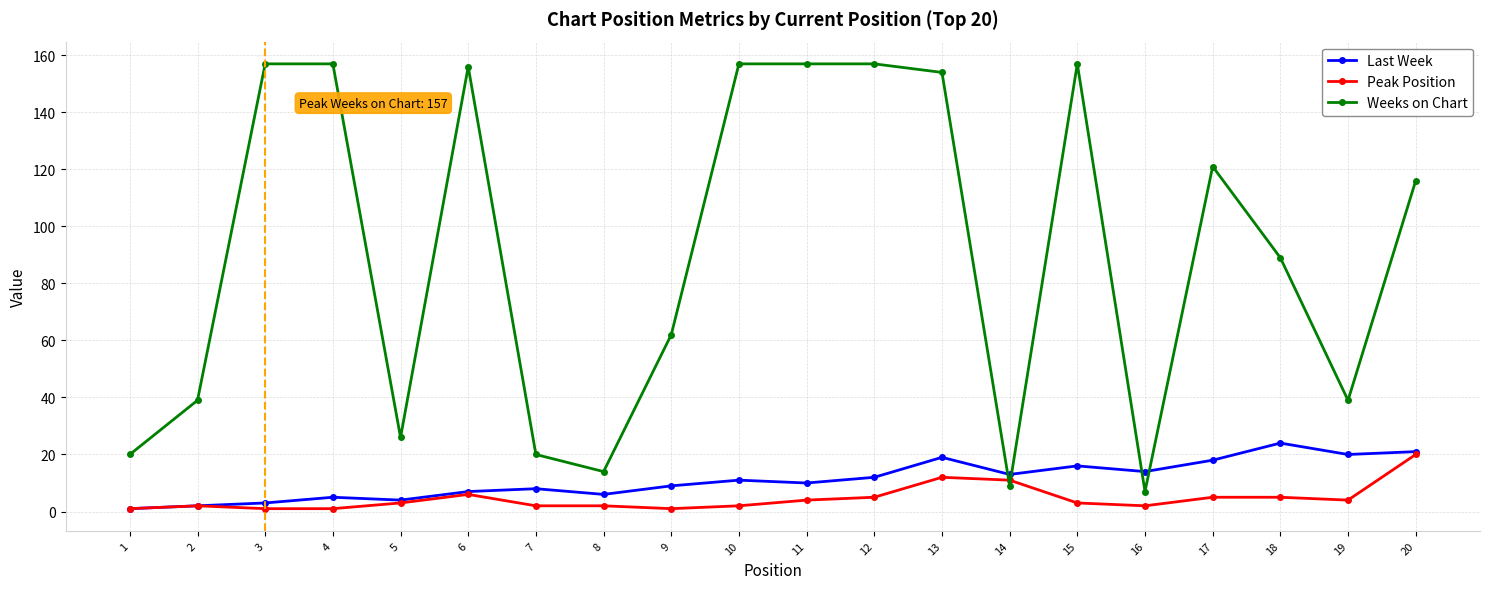

Reading left to right, list all the values displayed in this chart.

Last Week: 1	2	3	5	4	7	8	6	9	11	10	12	19	13	16	14	18	24	20	21
Peak Position: 1	2	1	1	3	6	2	2	1	2	4	5	12	11	3	2	5	5	4	20
Weeks on Chart: 20	39	157	157	26	156	20	14	62	157	157	157	154	9	157	7	121	89	39	116